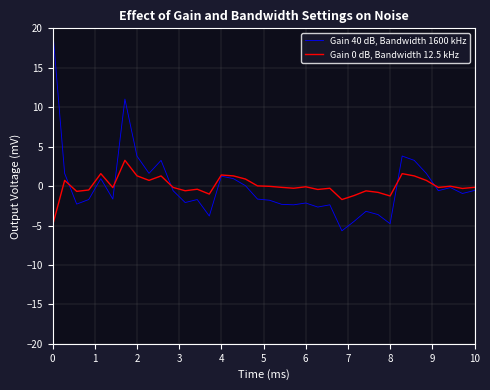

Which series has the widest spread of values?

Gain 40 dB, Bandwidth 1600 kHz